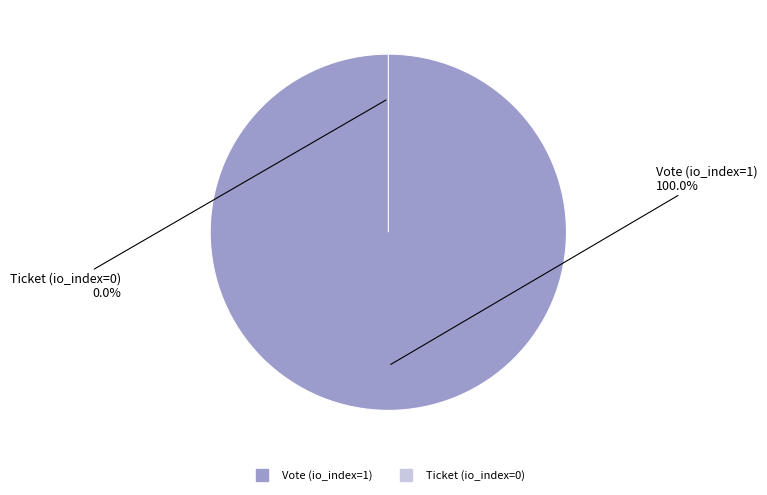

Is Ticket (io_index=0) the majority of the pie?

No